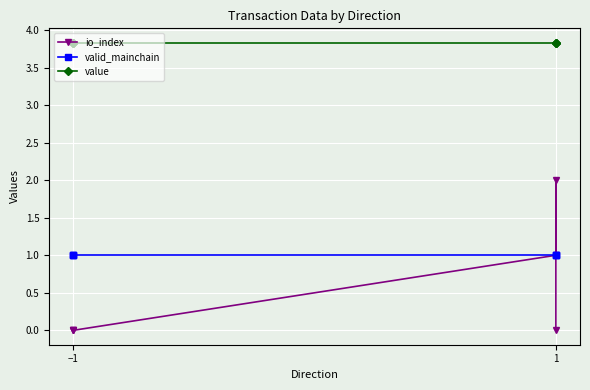

Is the value of io_index at 1 greater than the value of value at 1?

No